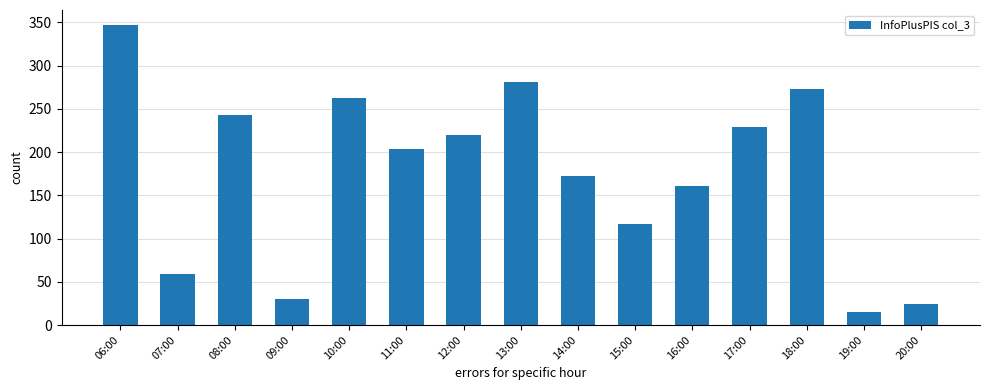

The chart shows a value of 358 at 11:00. True or false?

False